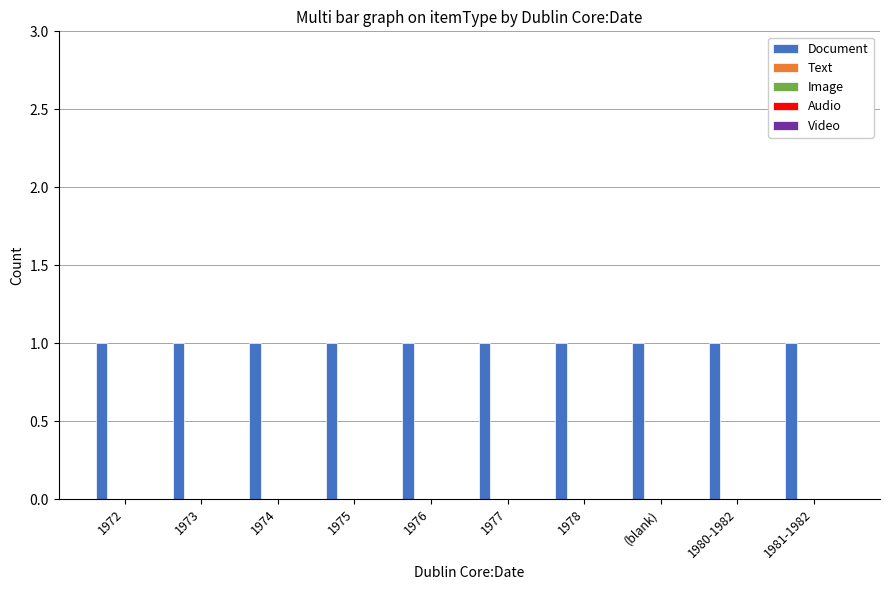

At which category does the chart reach its minimum across all series?

1972